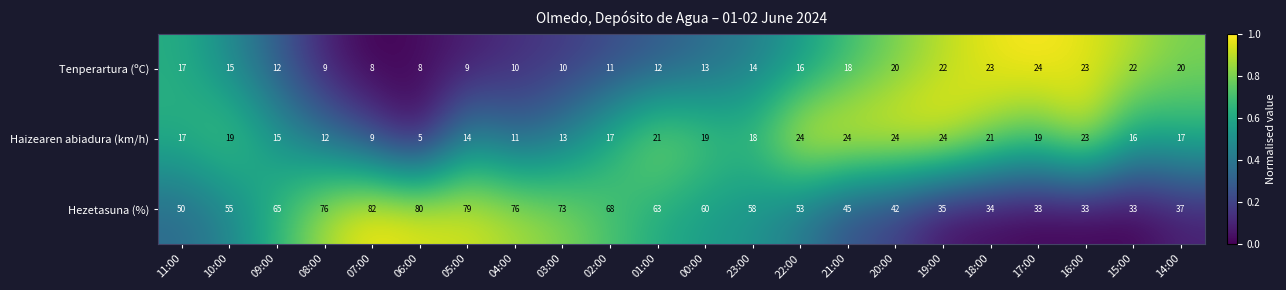

Count the number of categories in the chart.

22